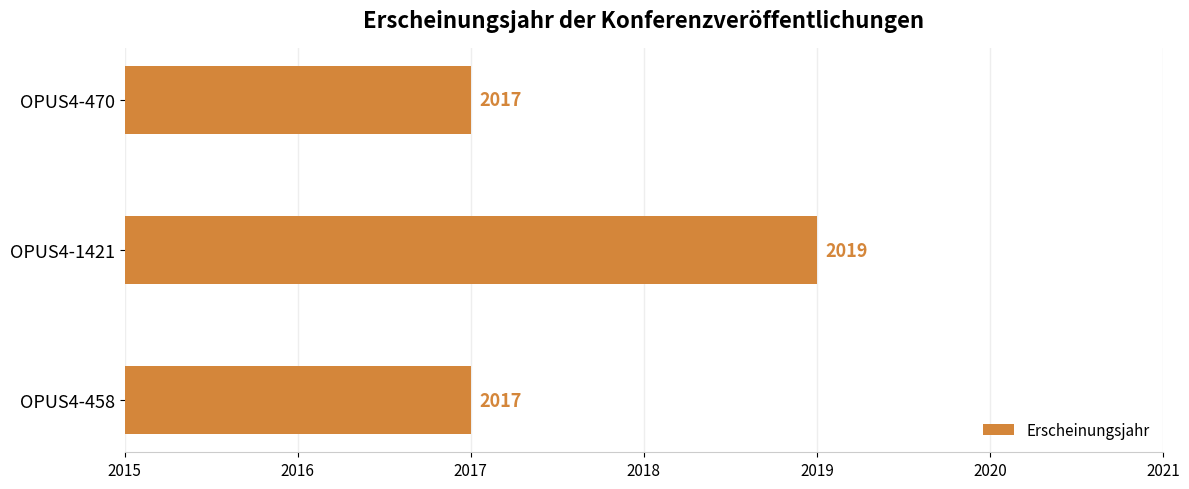

Reading bottom to top, transcribe all the data shown in this chart.

2017	2019	2017